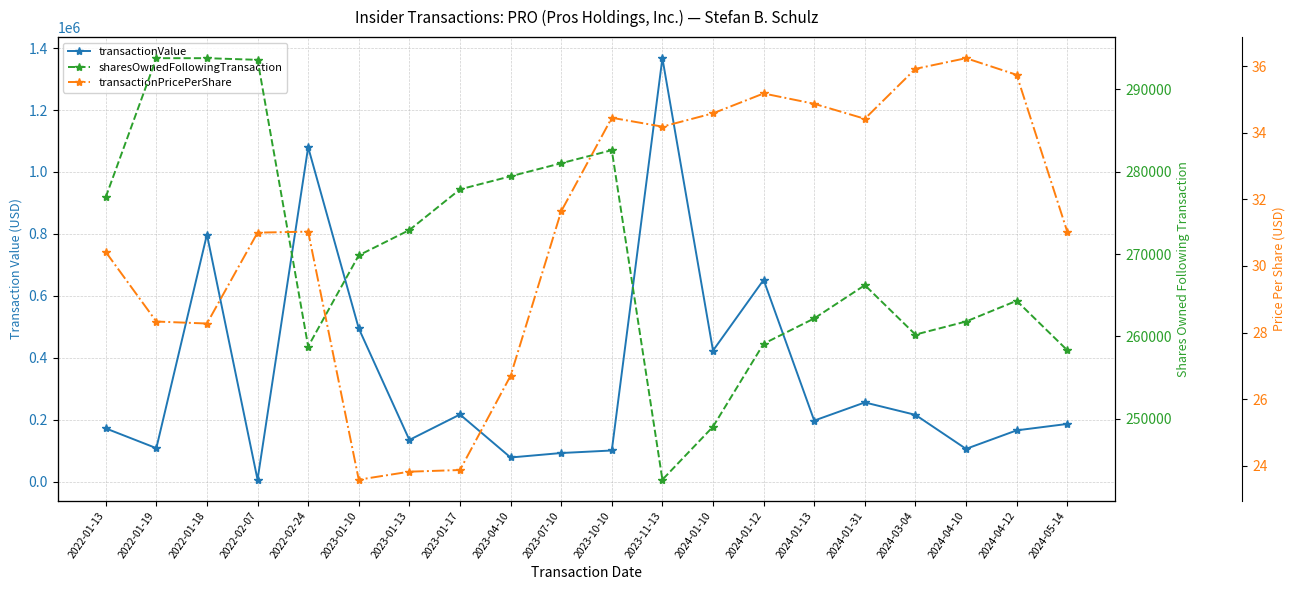

Does the chart display data point markers on the line(s)?

Yes